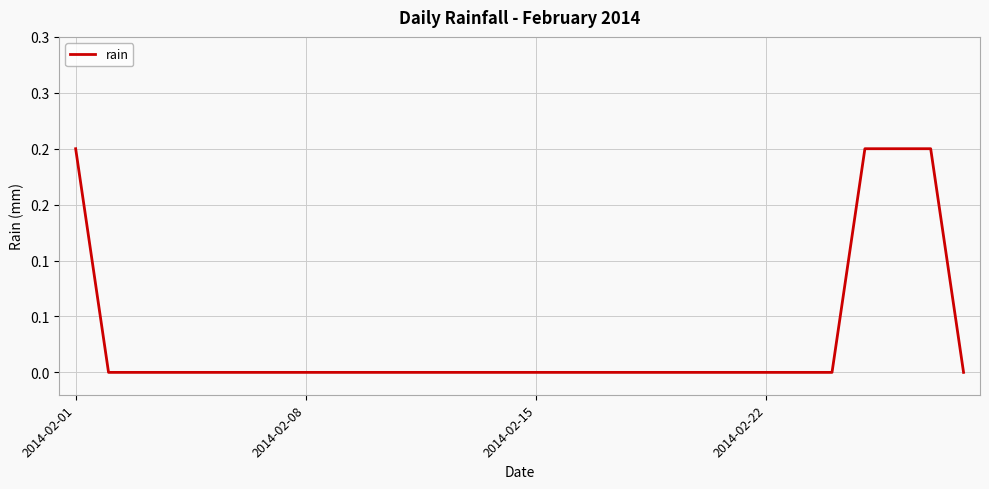

What is the difference between the second highest and second lowest values?

0.2